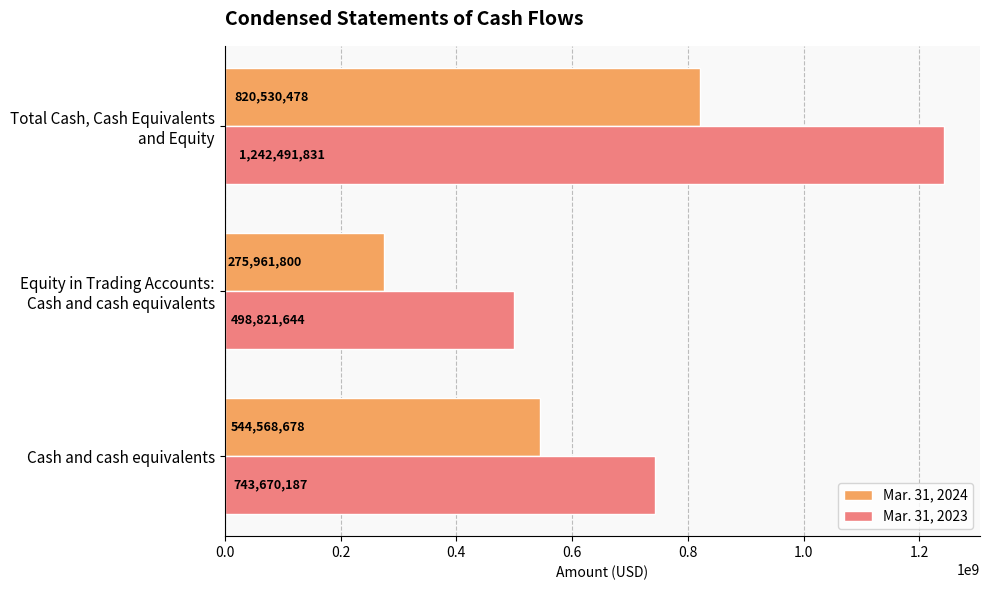

Which series has the largest total across all categories?

Mar. 31, 2023